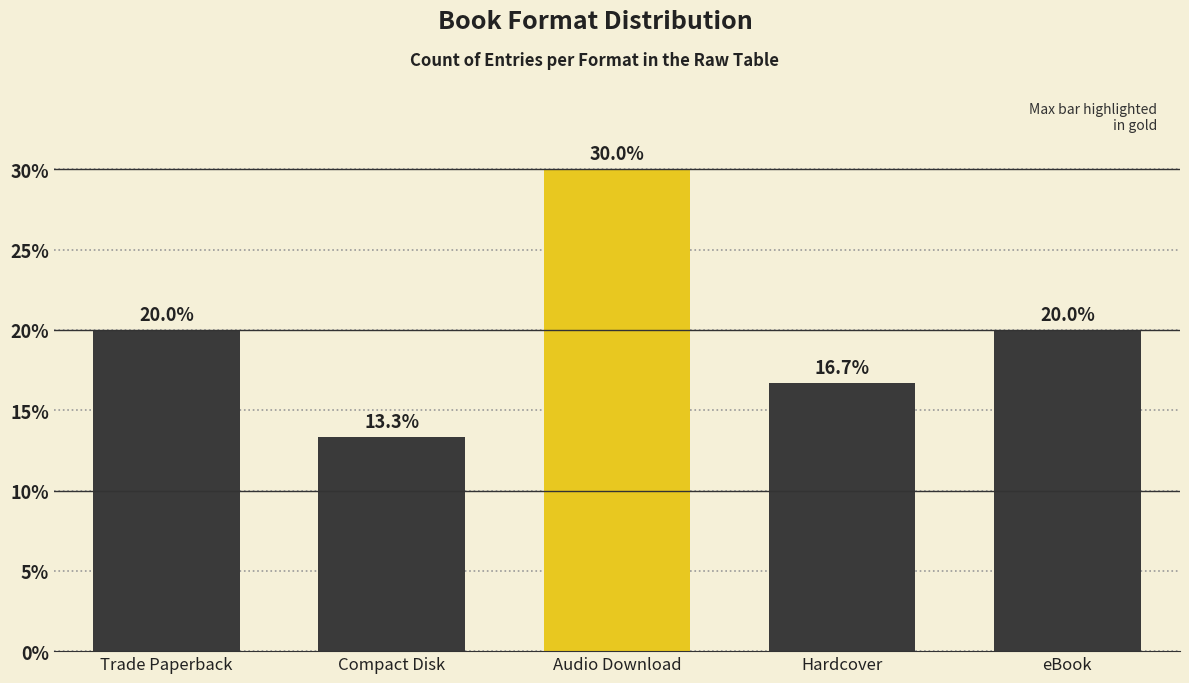

Reading left to right, what are all the values shown in this chart?

20.0	13.3	30.0	16.7	20.0